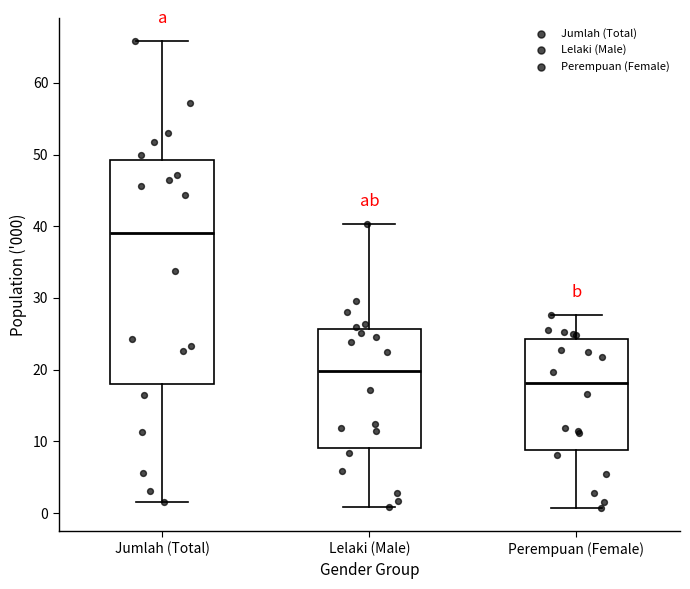

Reading left to right, read every box against the y-axis: the position of its median line, the range the box covers, and the ends of its whiskers. The values are not printed on the chart, so give them approximately, as read against the axis.

Jumlah (Total): median 39, box 18 to 49, whiskers 2 to 66
Lelaki (Male): median 20, box 9 to 26, whiskers 1 to 40
Perempuan (Female): median 18, box 9 to 24, whiskers 1 to 28